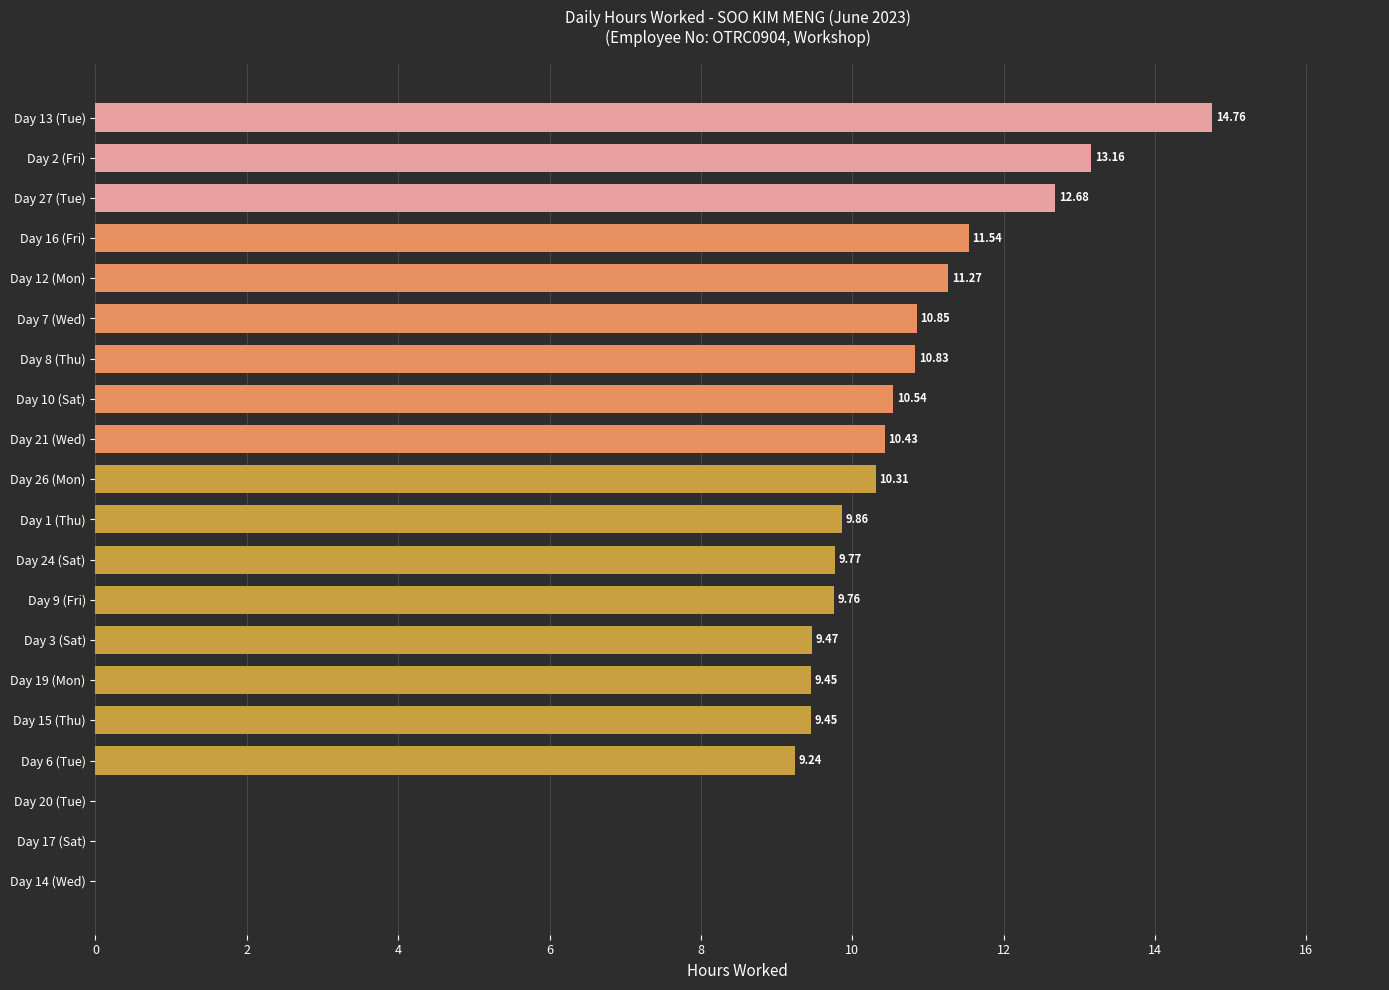

How many series are shown in this chart?

1